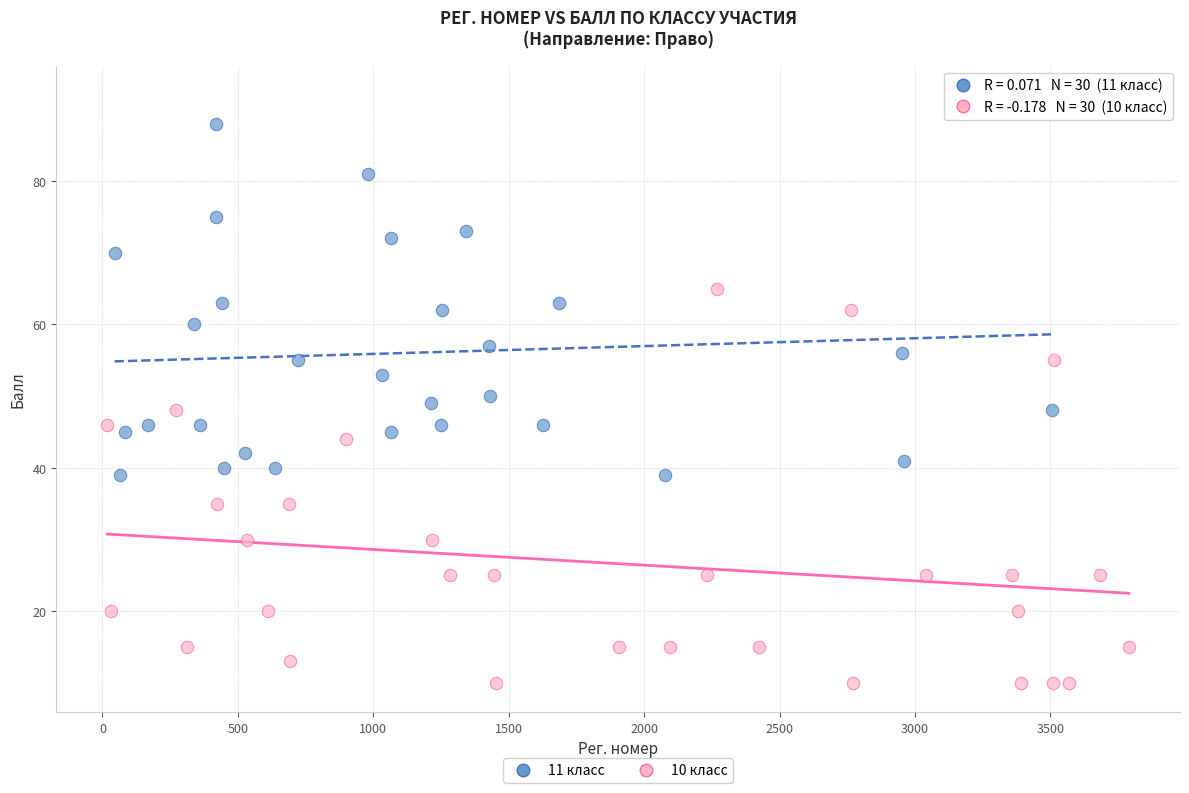

Which series contains the lowest Y value?

10 класс